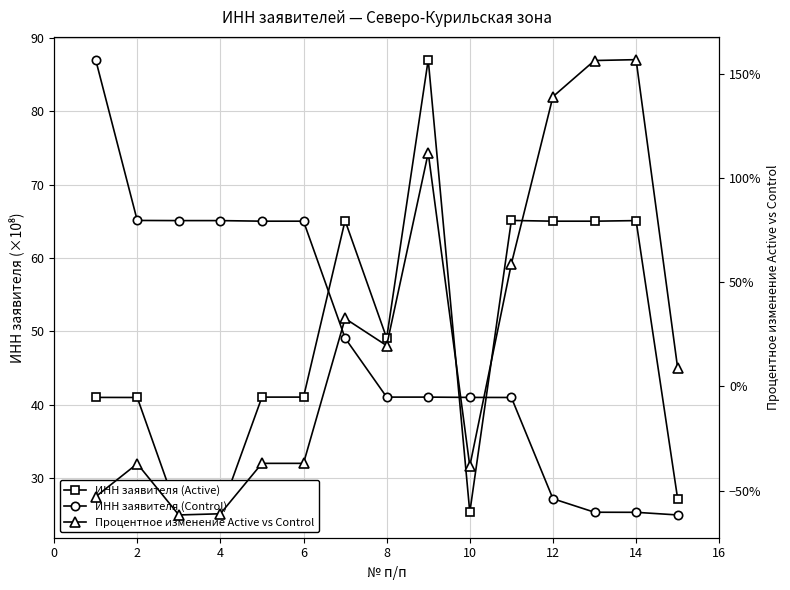

What is the maximum value shown in the chart?

156.7